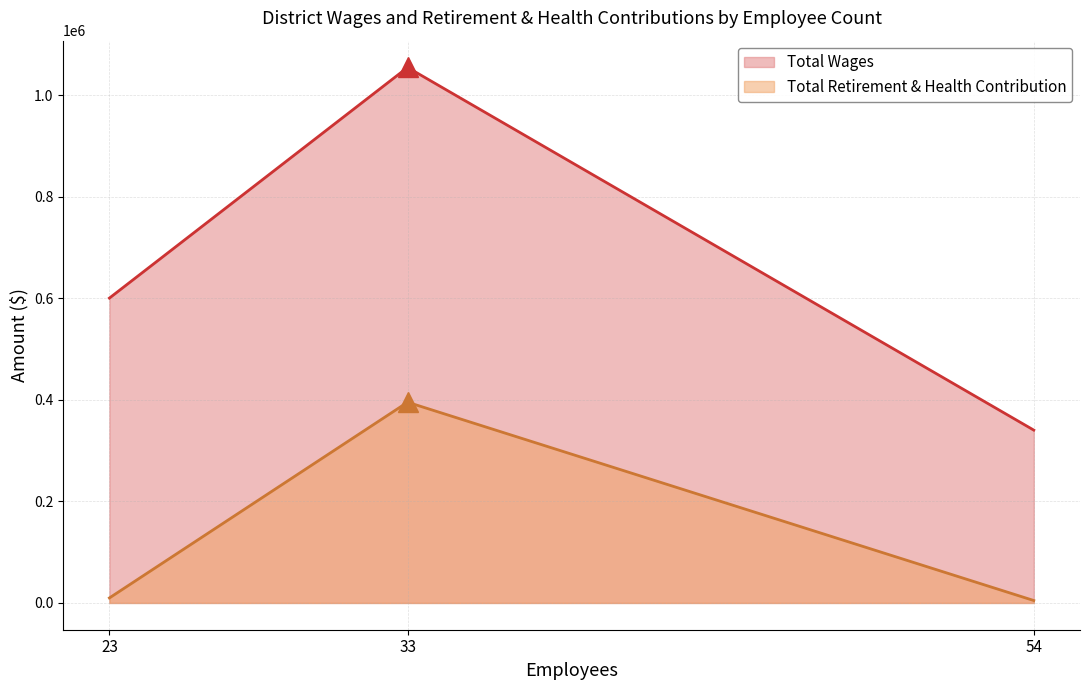

The Total Wages series shows 340601 at 54. True or false?

True